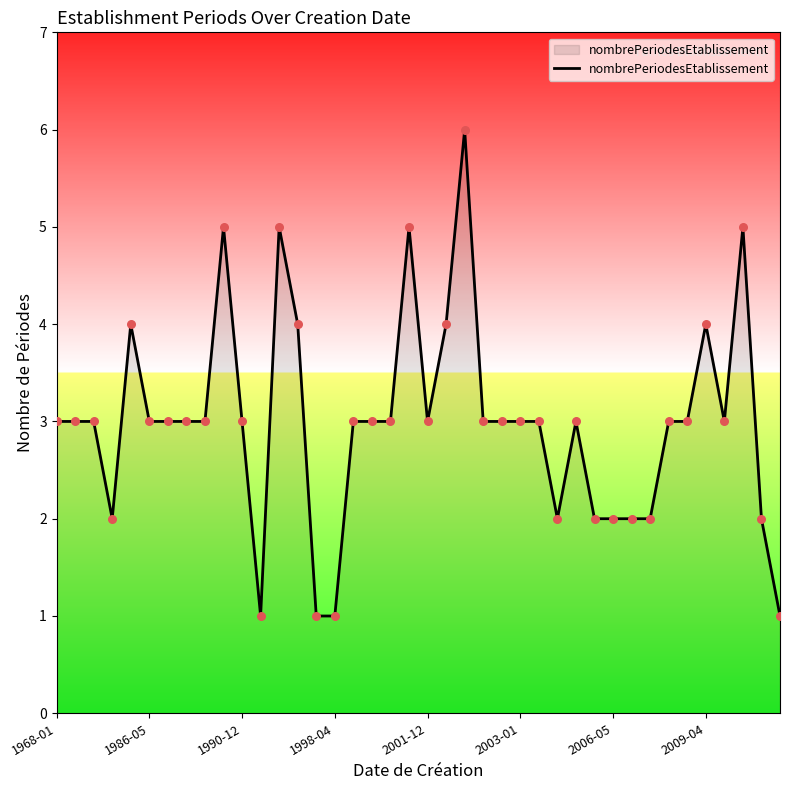

What is the maximum value shown in the chart?

6